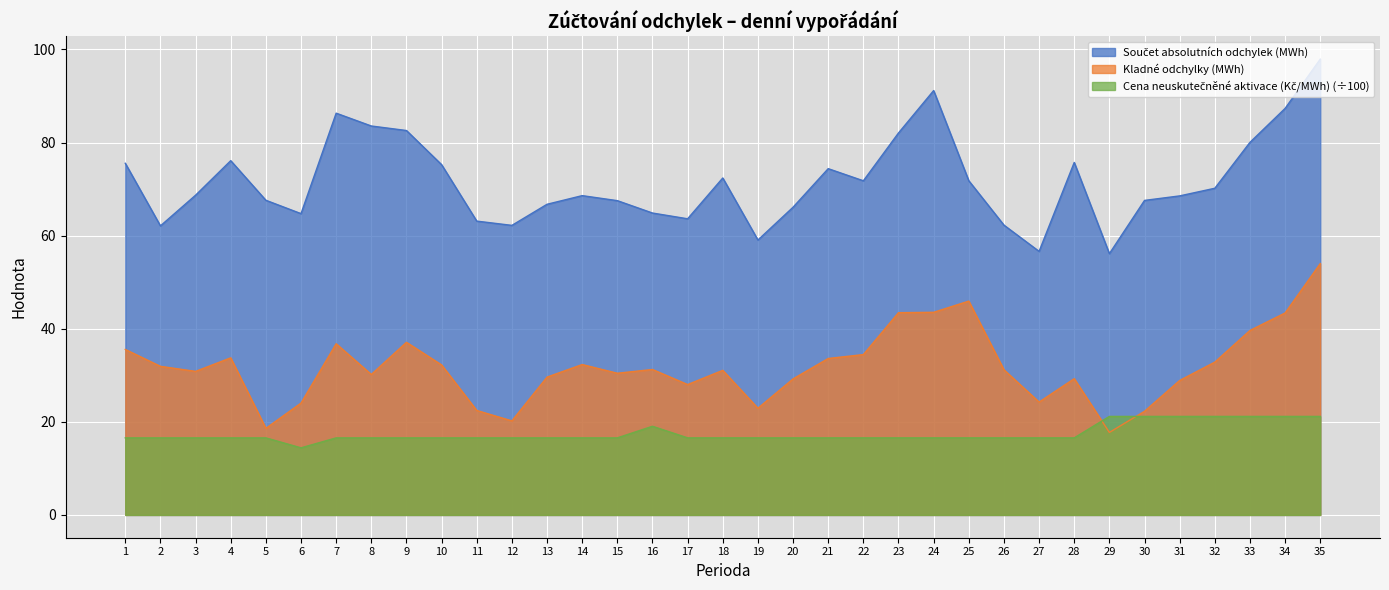

What is the total value across all series at 16?

115.1